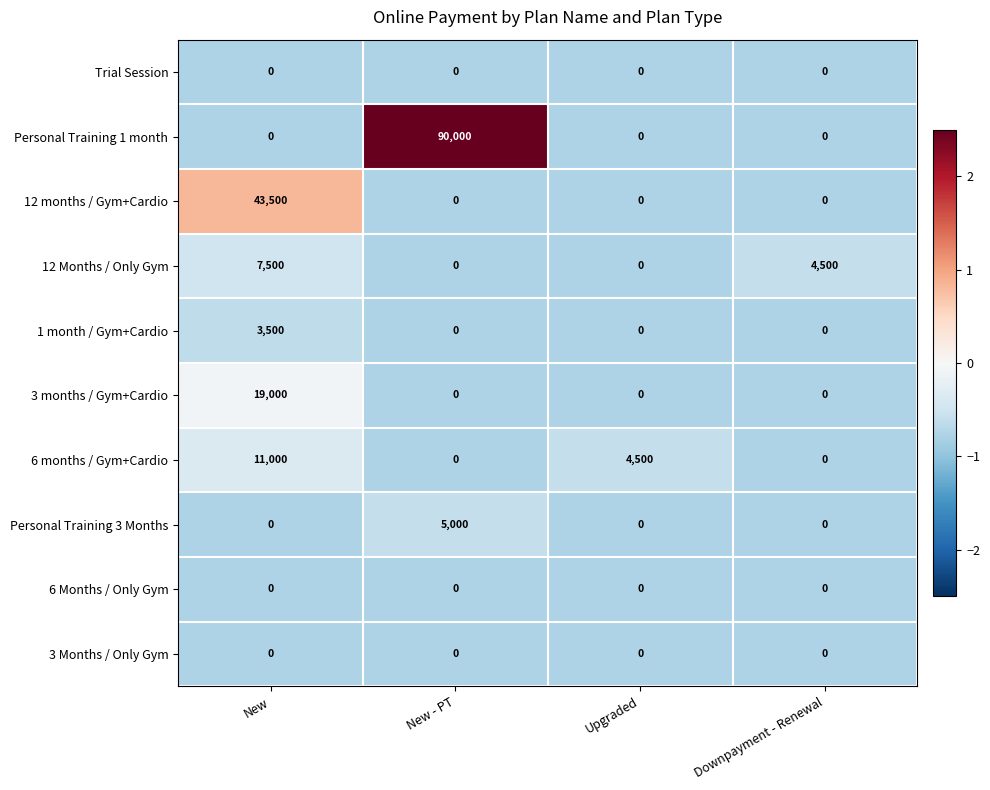

Is it true that Trial Session equals 0 at Upgraded?

True